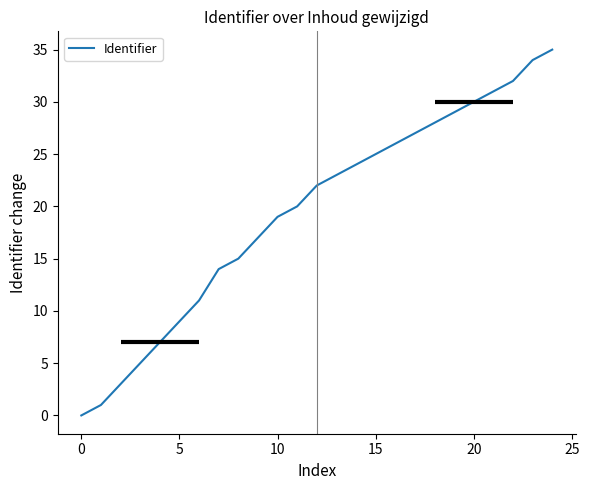

What is the difference between the maximum and minimum values?

35